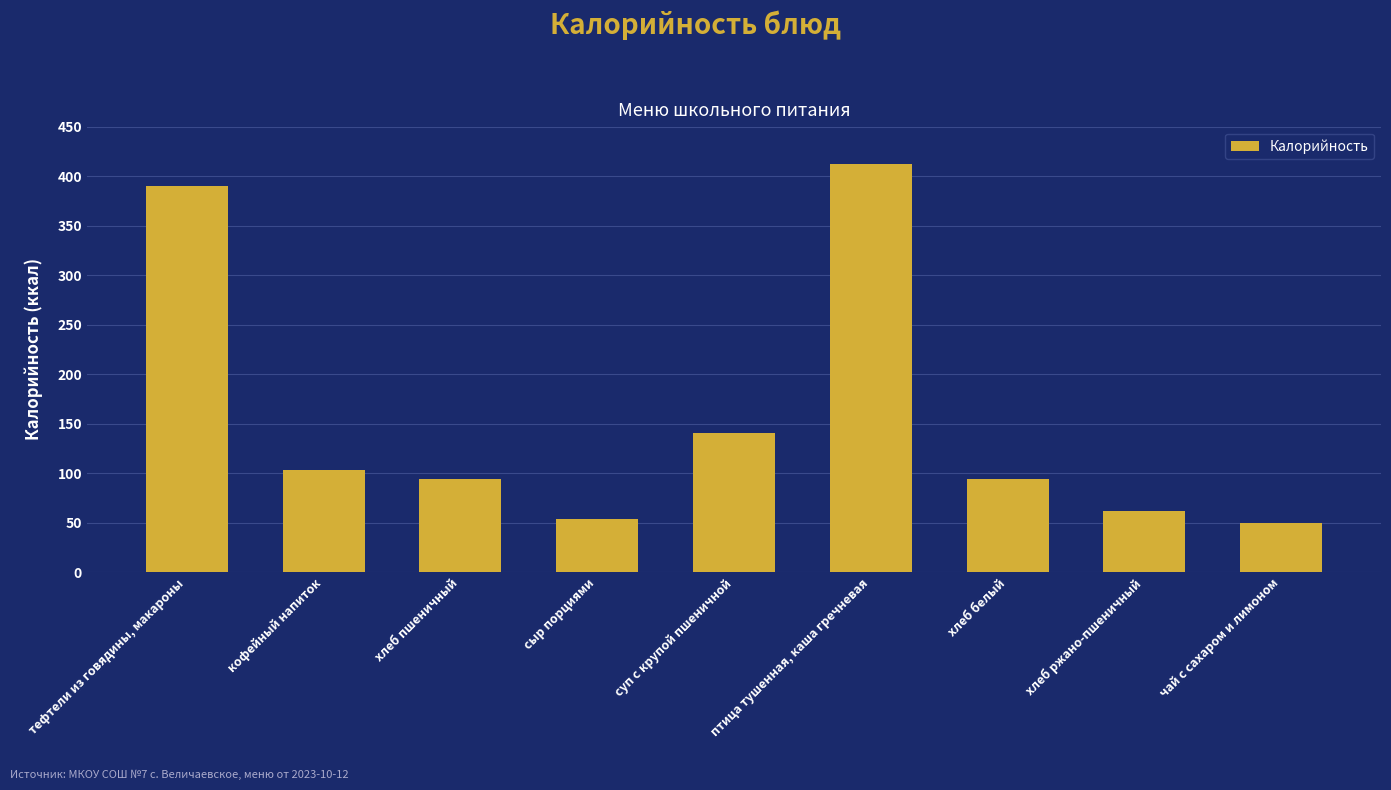

Reading left to right, list all the values displayed in this chart.

тефтели из говядины, макароны=390.0	кофейный напиток=103.5	хлеб пшеничный=94.4	сыр порциями=54.0	суп с крупой пшеничной=140.7	птица тушенная, каша гречневая=412.0	хлеб белый=94.4	хлеб ржано-пшеничный=61.2	чай с сахаром и лимоном=49.5